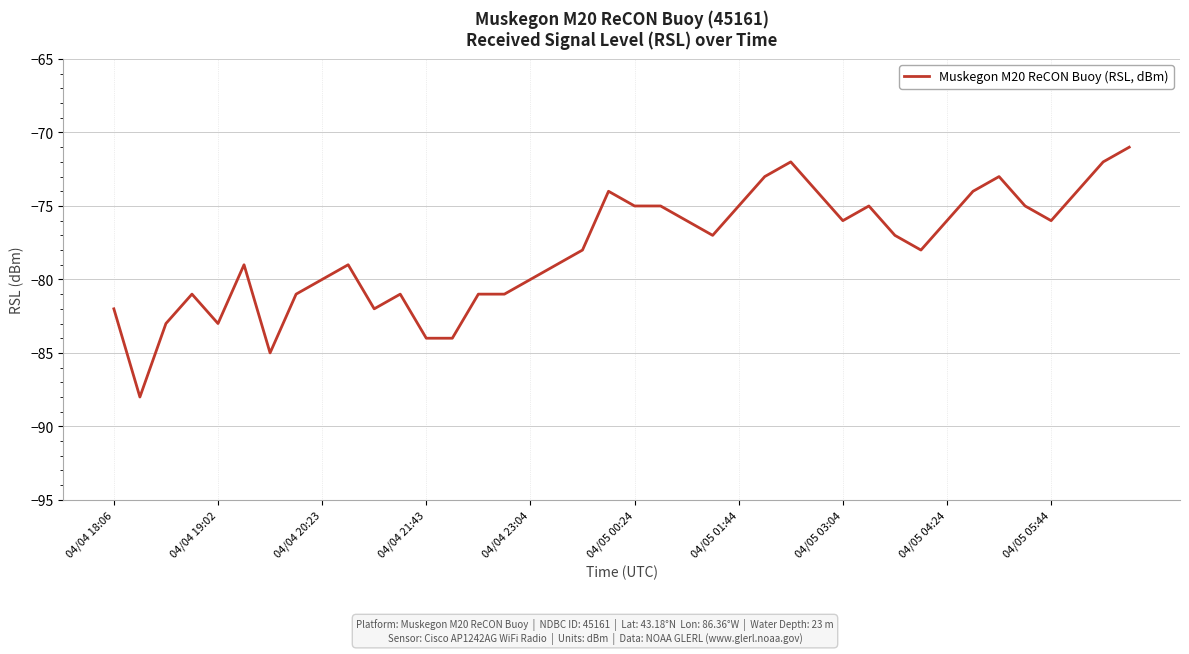

What is the minimum value shown in the chart?

-88